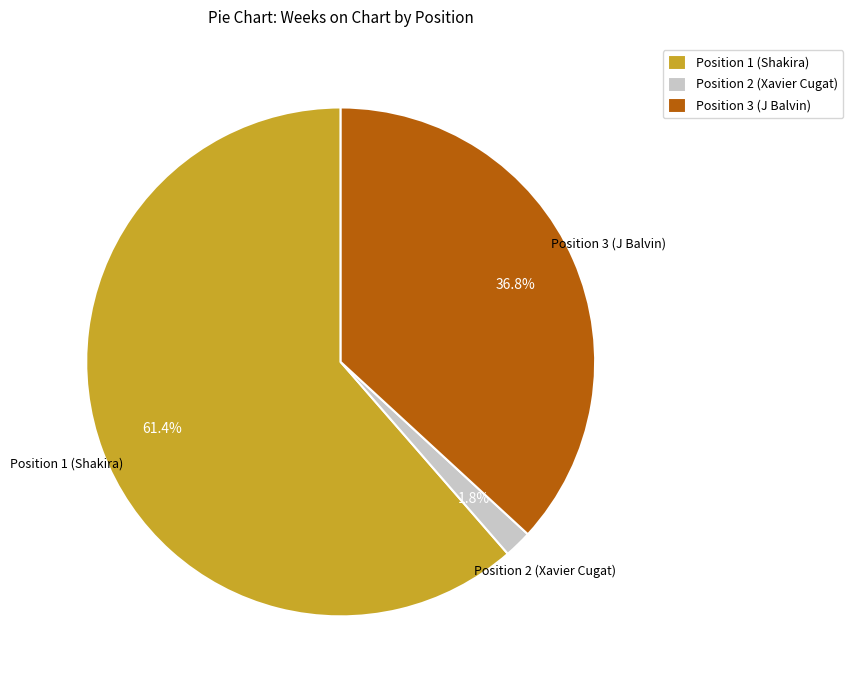

Count the number of slices in the pie.

3